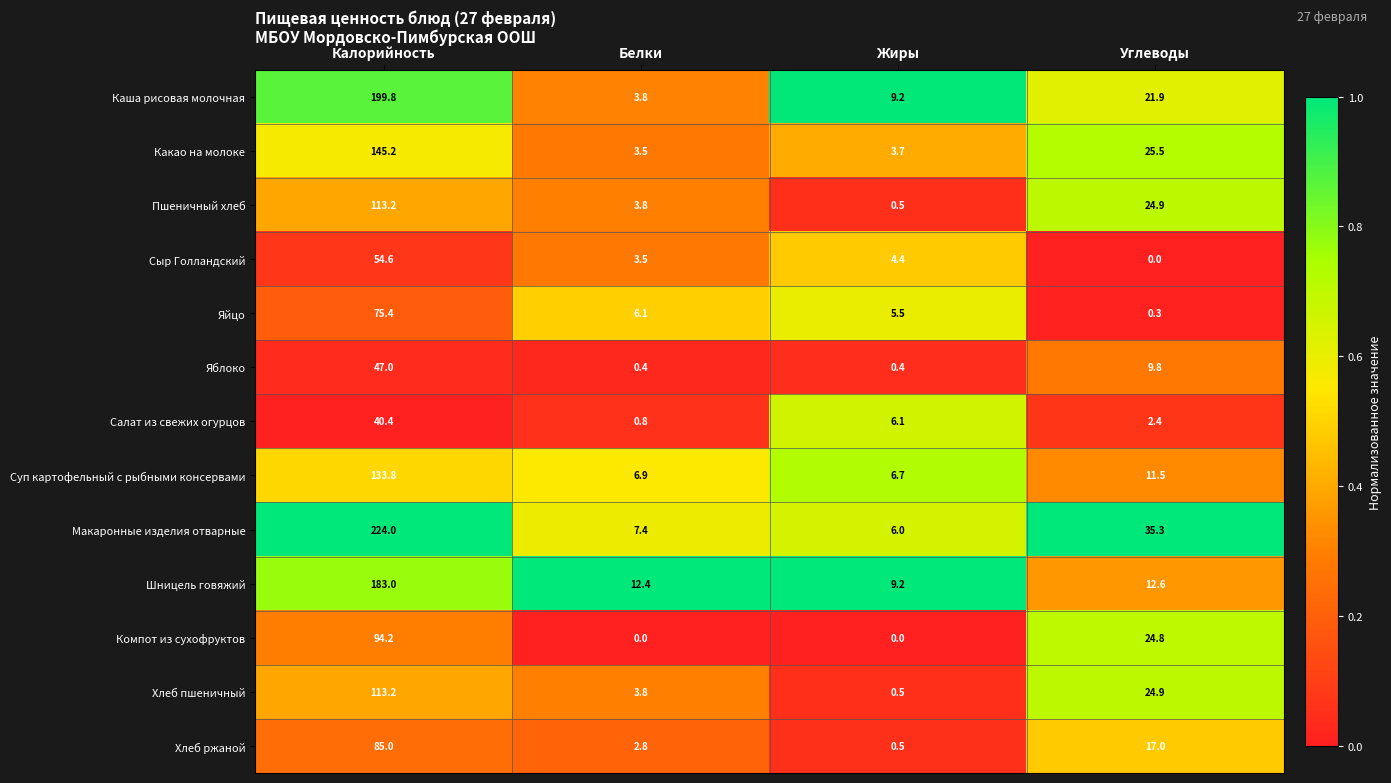

What is the average value of the Макаронные изделия отварные series?

68.2